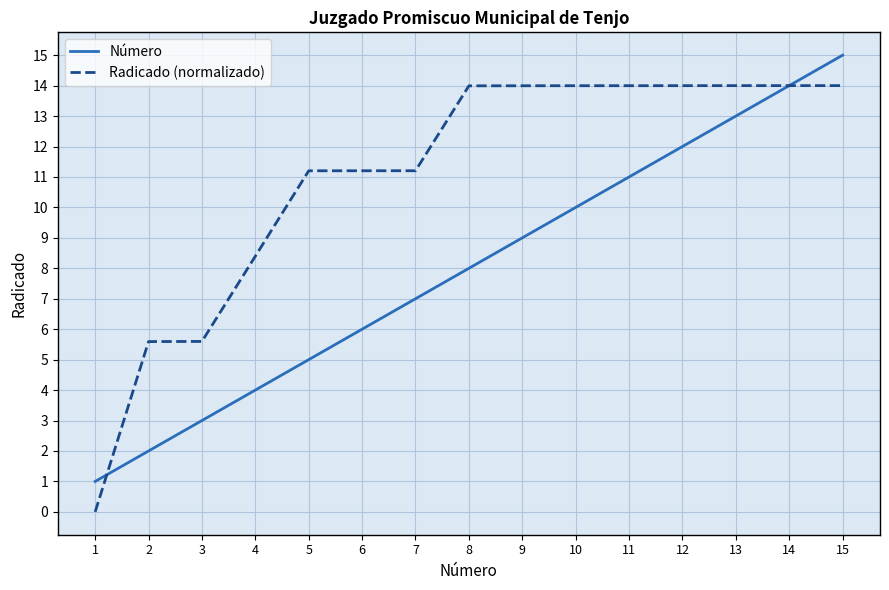

The Radicado (normalizado) series shows 14.0 at 8. True or false?

True